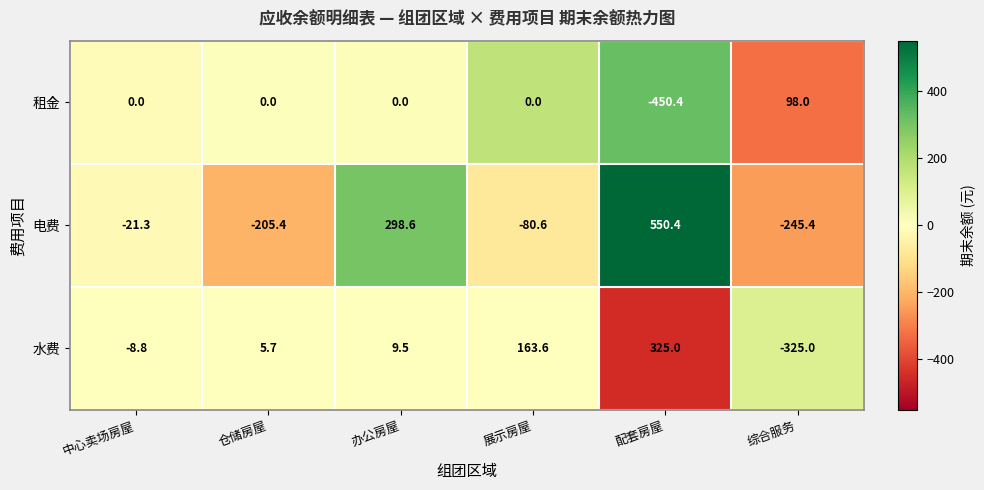

What is the minimum value for 水费?

-325.0